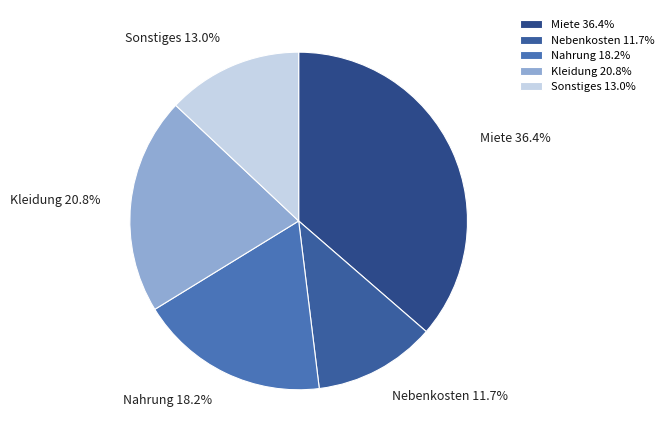

Rank the categories by value from highest to lowest.

Miete, Kleidung, Nahrung, Sonstiges, Nebenkosten